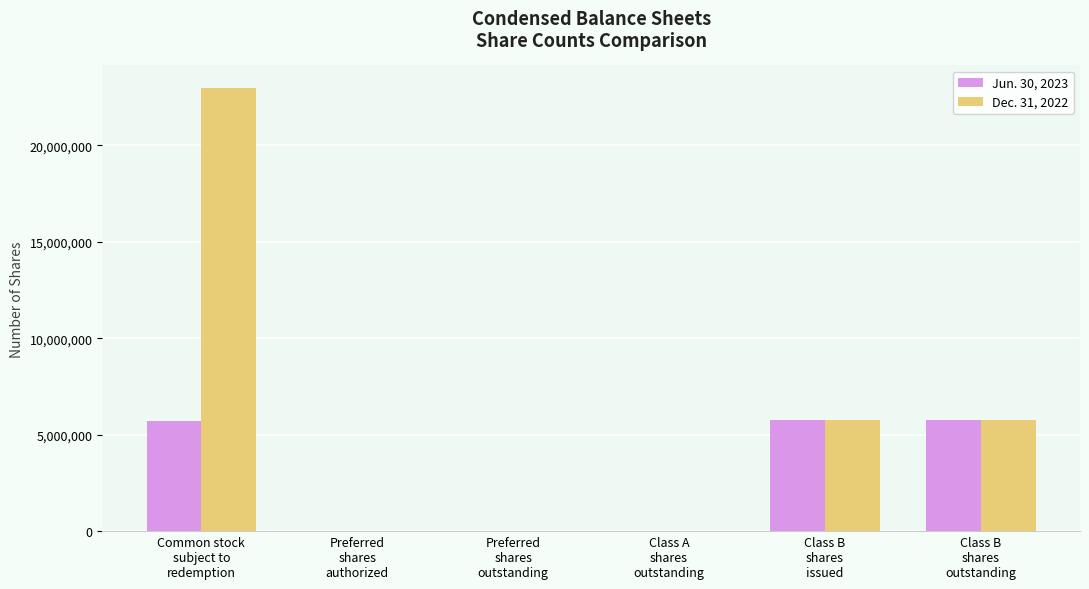

Count the number of data series in this chart.

2